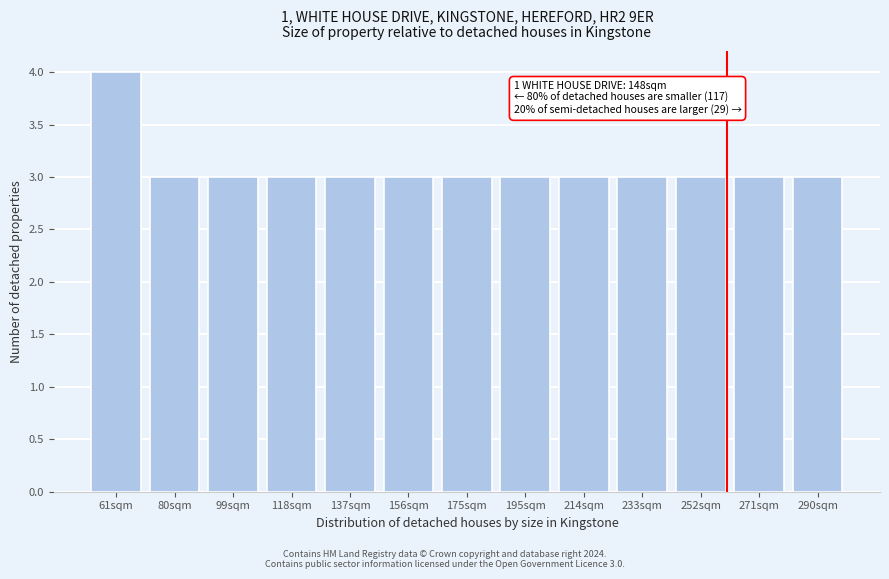

Reading left to right, extract all data points from this chart.

61sqm=4	80sqm=3	99sqm=3	118sqm=3	137sqm=3	156sqm=3	175sqm=3	195sqm=3	214sqm=3	233sqm=3	252sqm=3	271sqm=3	290sqm=3